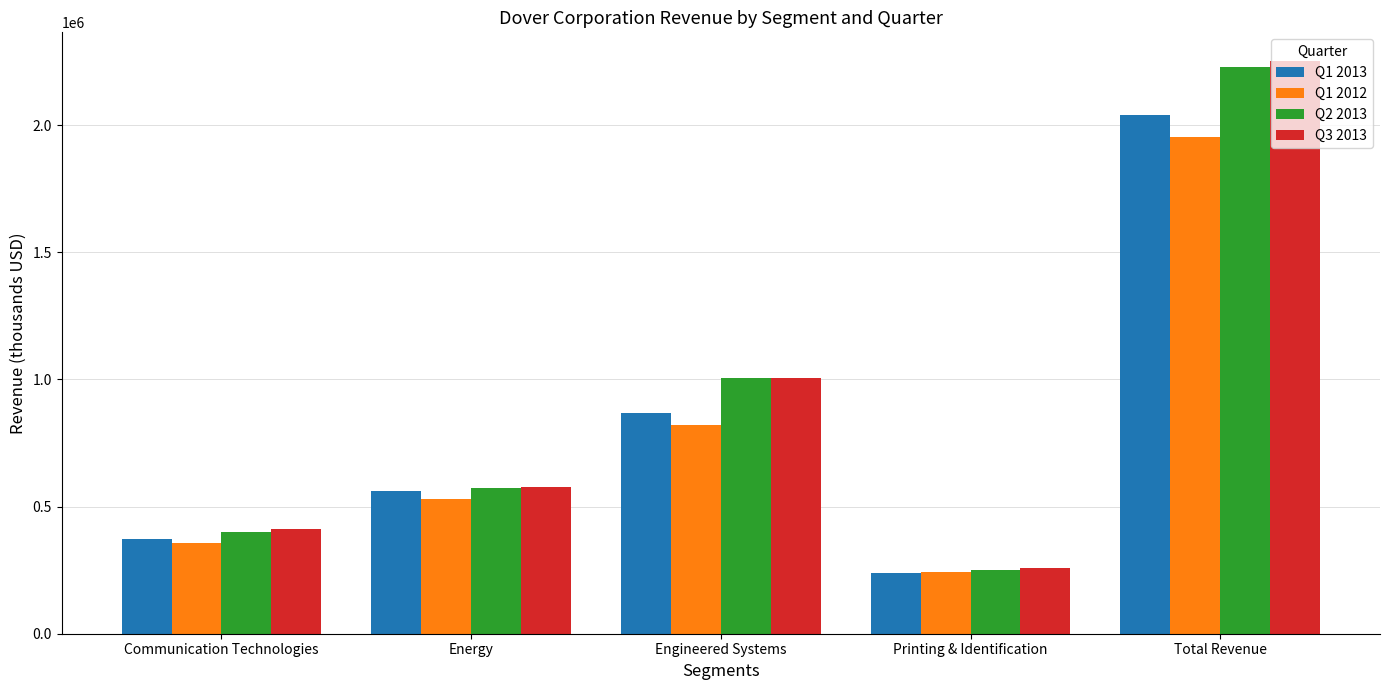

At which category is the sum across all series the highest?

Total Revenue